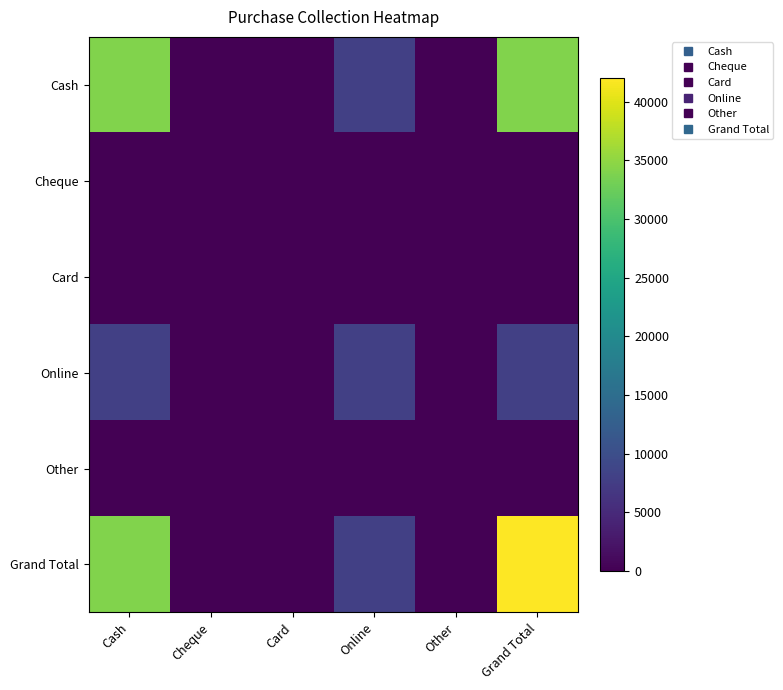

Reading right to left, extract all data points from this chart.

Cash: Grand Total=34000	Other=0	Online=8000	Card=0	Cheque=0	Cash=34000
Cheque: Grand Total=0	Other=0	Online=0	Card=0	Cheque=0	Cash=0
Card: Grand Total=0	Other=0	Online=0	Card=0	Cheque=0	Cash=0
Online: Grand Total=8000	Other=0	Online=8000	Card=0	Cheque=0	Cash=8000
Other: Grand Total=0	Other=0	Online=0	Card=0	Cheque=0	Cash=0
Grand Total: Grand Total=42000	Other=0	Online=8000	Card=0	Cheque=0	Cash=34000